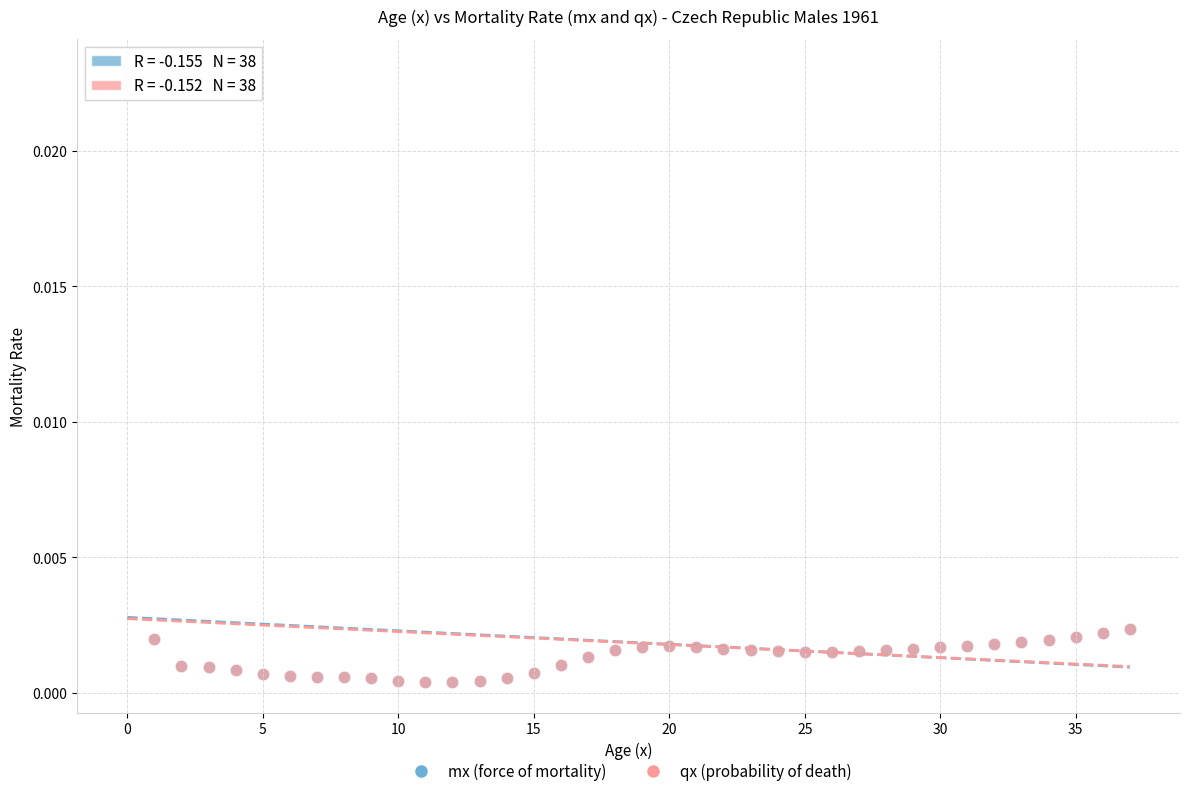

What are all the series names shown in the legend?

mx (force of mortality), qx (probability of death)